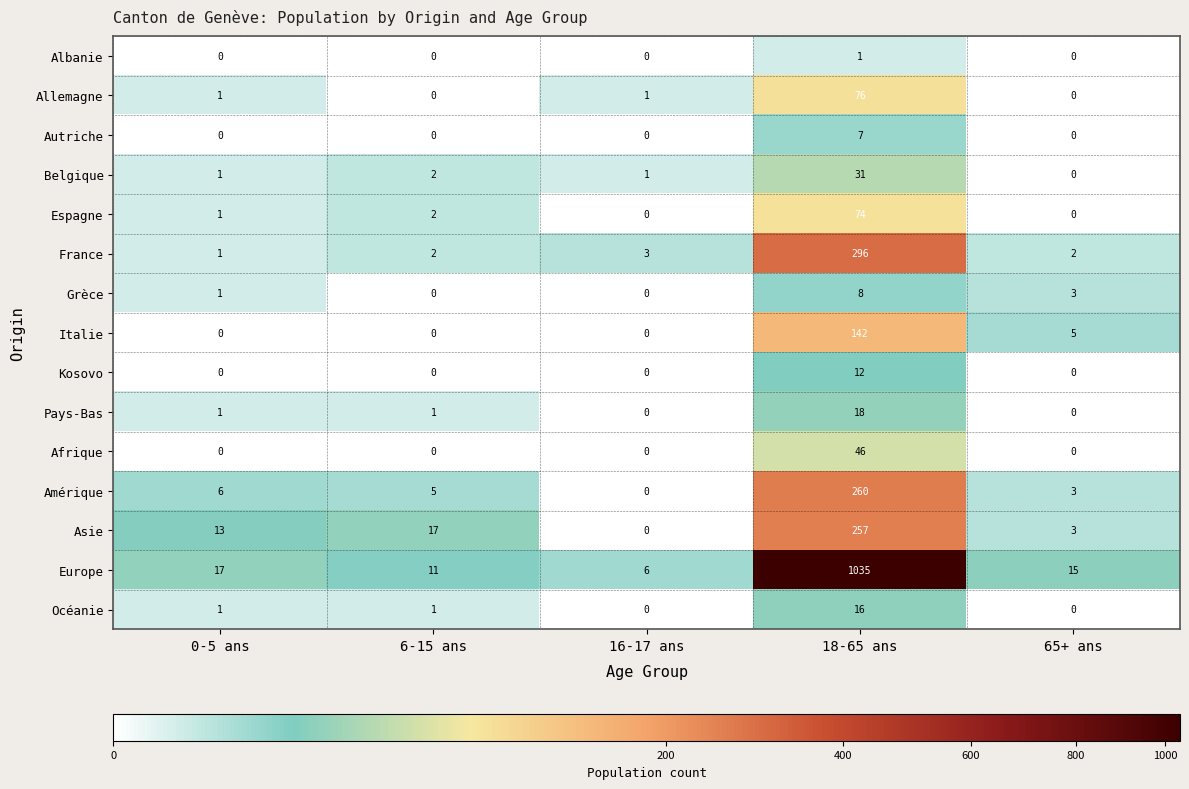

At how many categories does at least one series exceed 264?

1